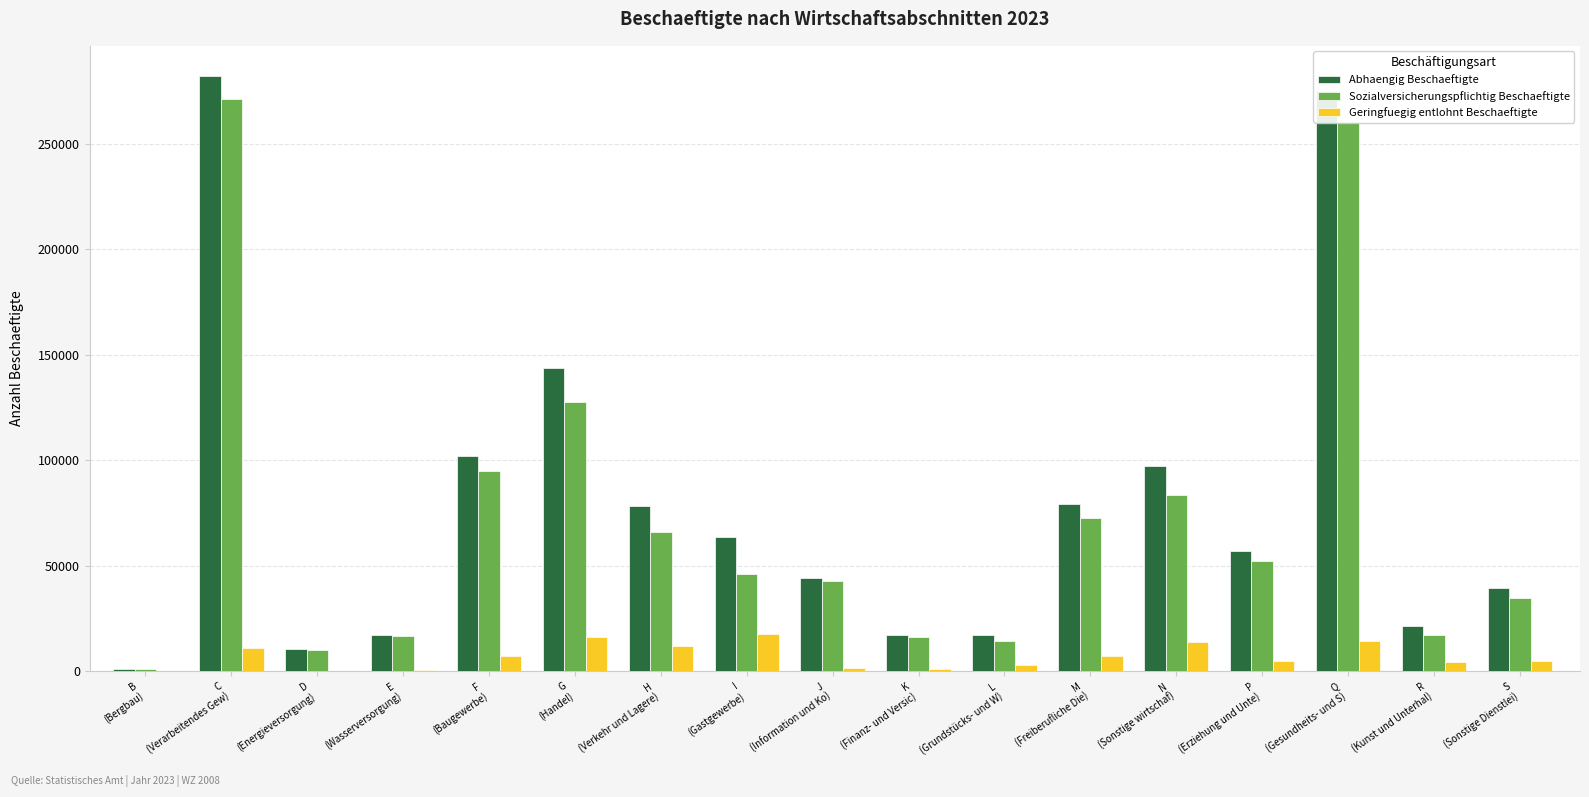

What is the sum of all Geringfuegig entlohnt Beschaeftigte values?

119767